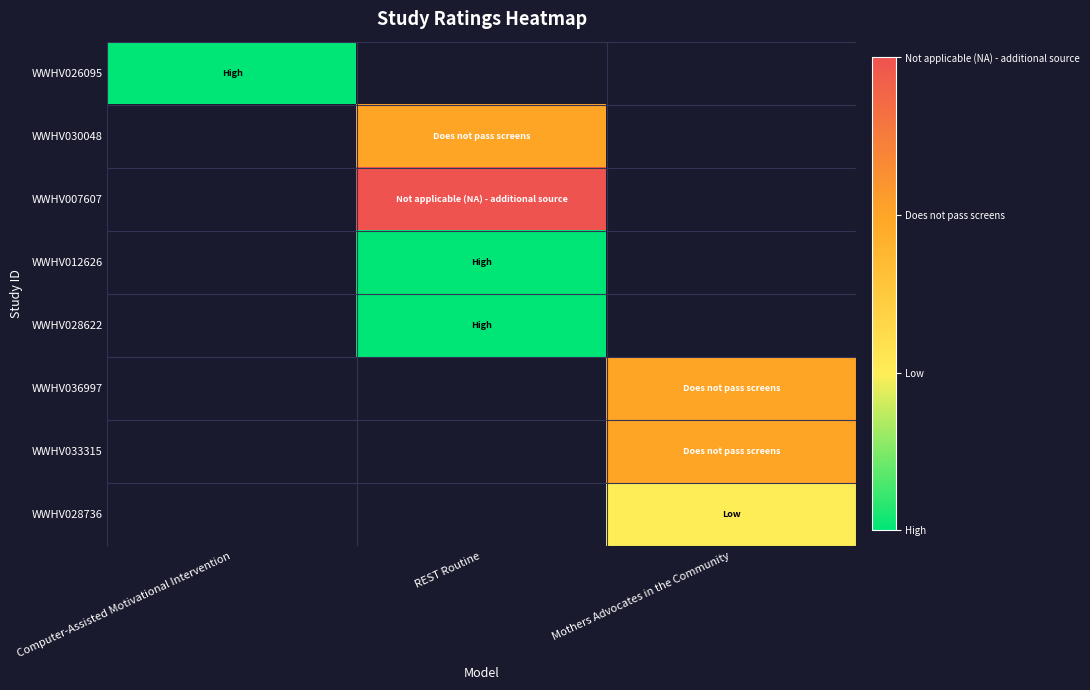

How many categories are shown in the chart?

3